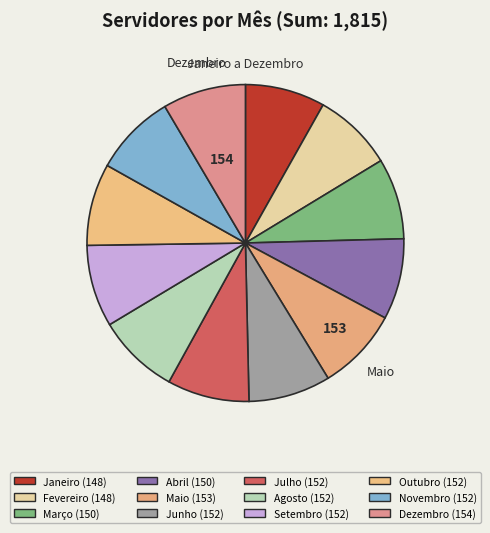

To the nearest percent, what percentage of the pie is Novembro?

8%